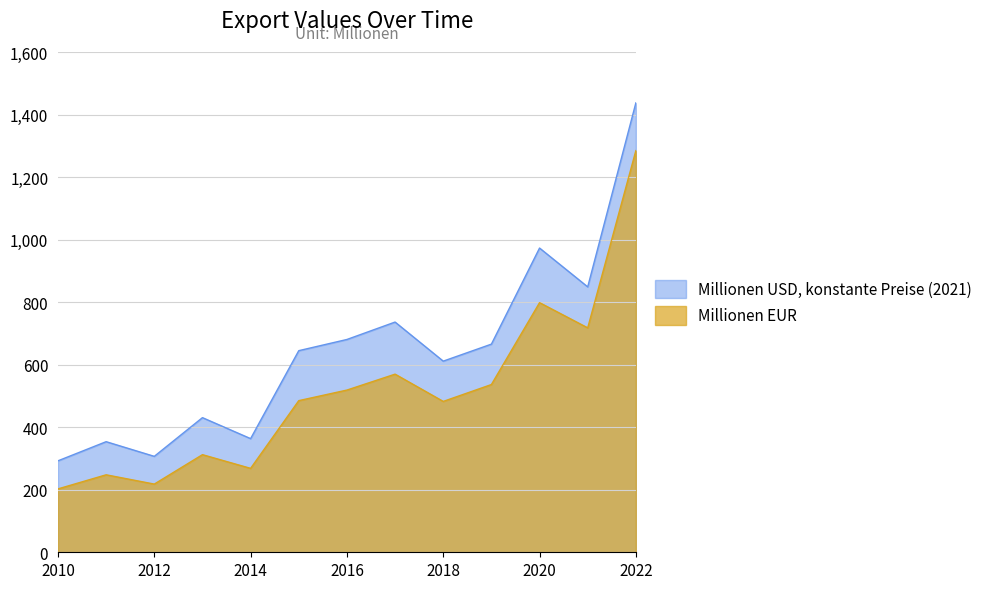

What is the value of the Millionen USD, konstante Preise (2021) point at the 6th from the left?

644.8